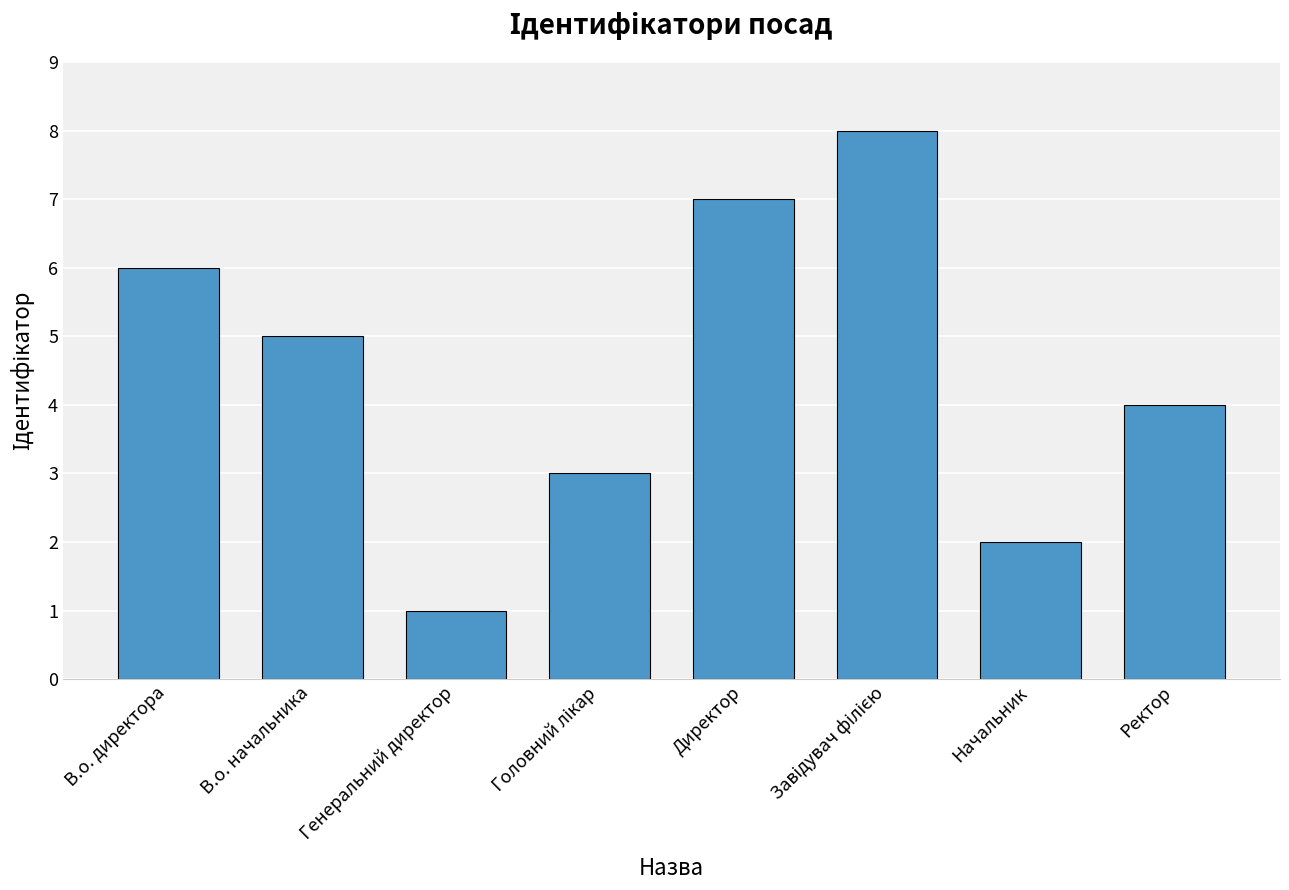

What is the sum of all values?

36